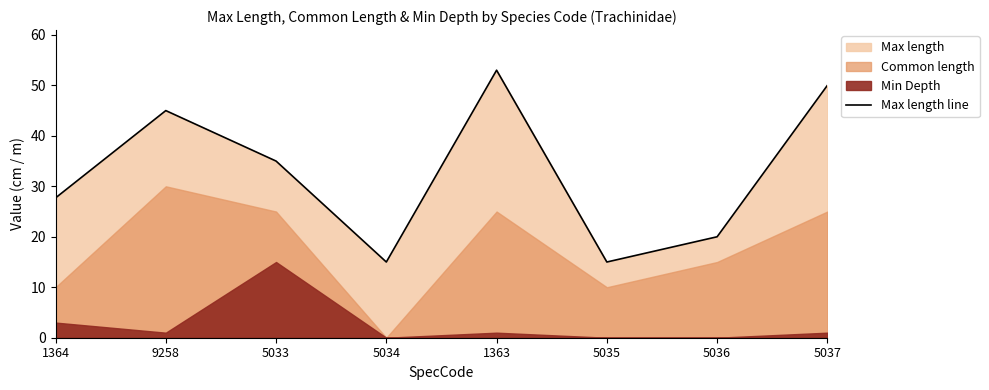

Rank the categories by value from lowest to highest.

5034, 5035, 5036, 1364, 5033, 9258, 5037, 1363